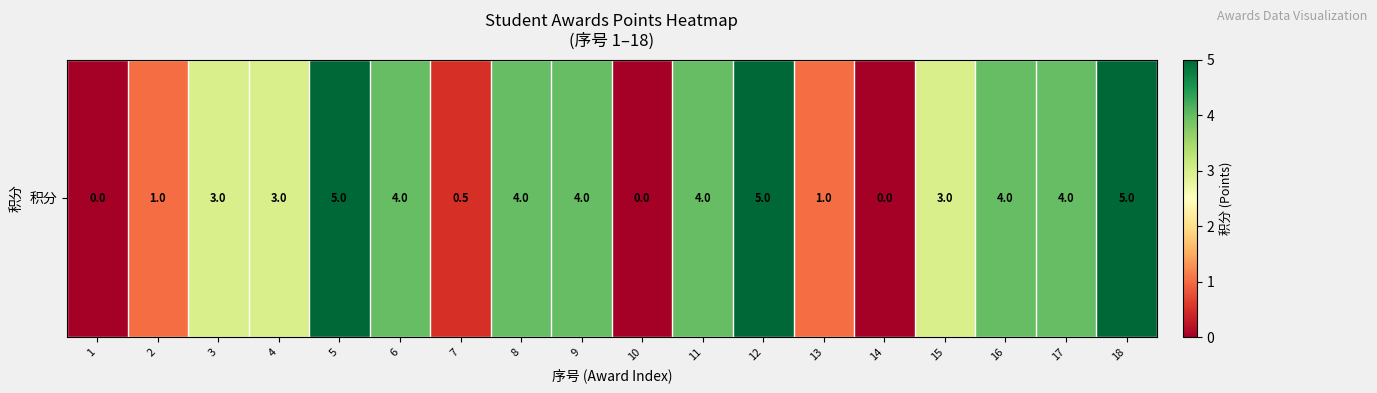

How many categories are shown in the chart?

18